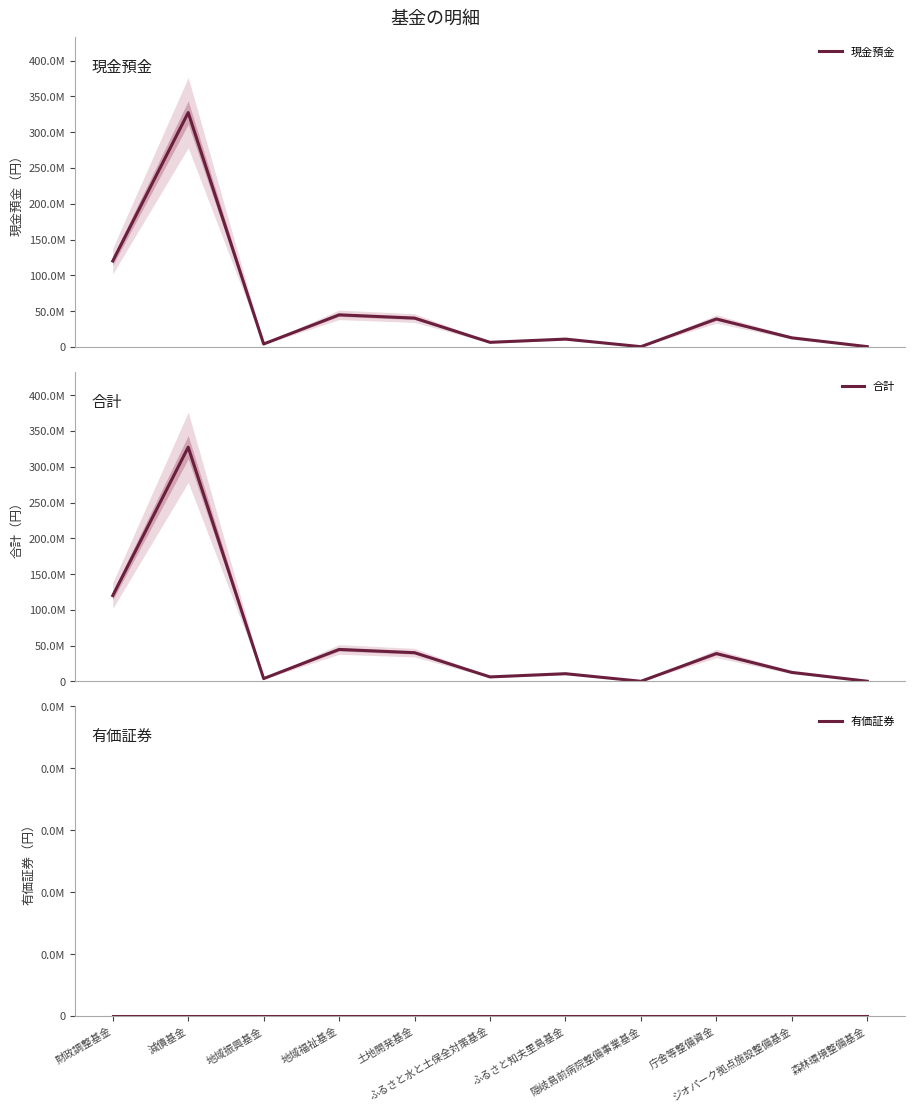

How many distinct data groups are displayed?

3